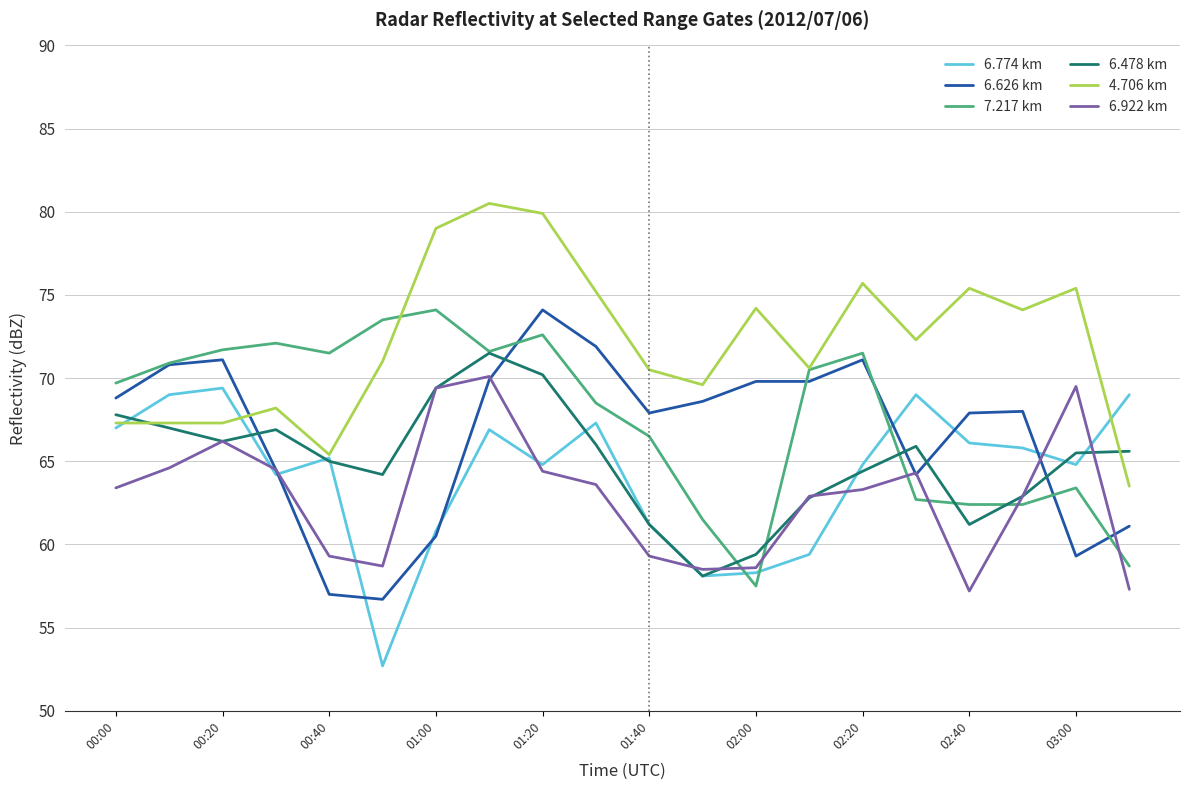

Which series has the largest total across all categories?

4.706 km